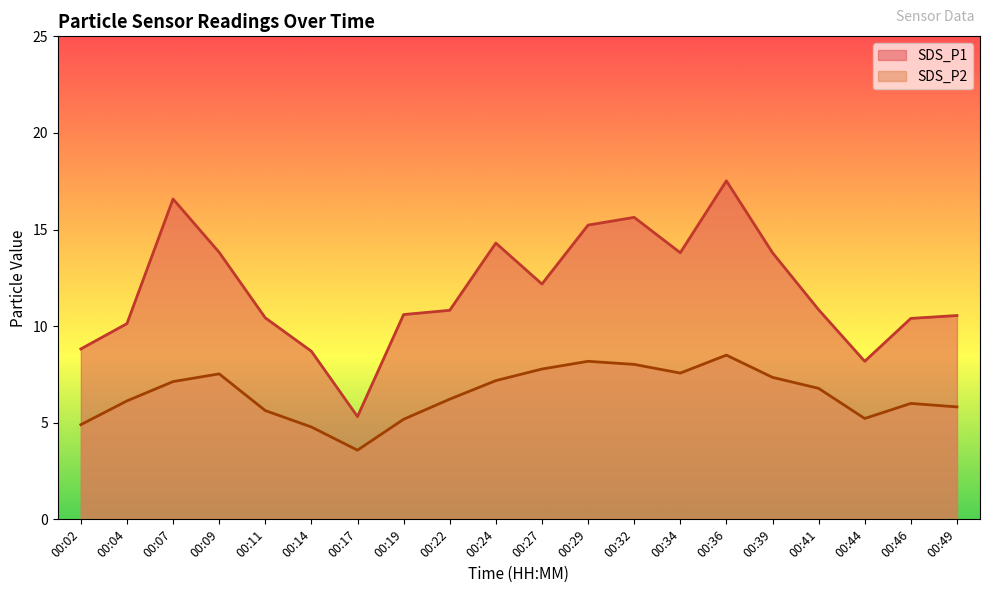

What is the value of the SDS_P2 point at the 5th from the left?

5.6